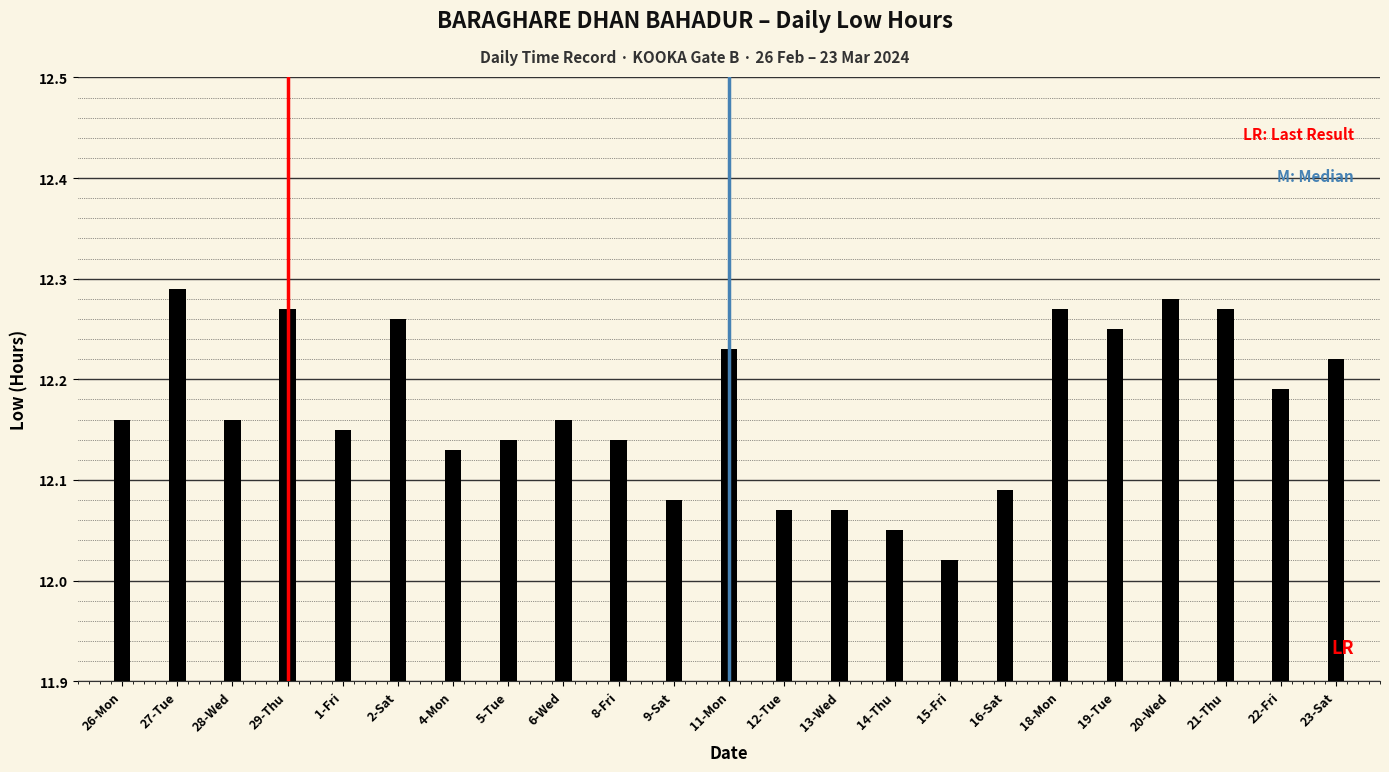

True or false: the data shows 0.3 at 18-Mon.

False